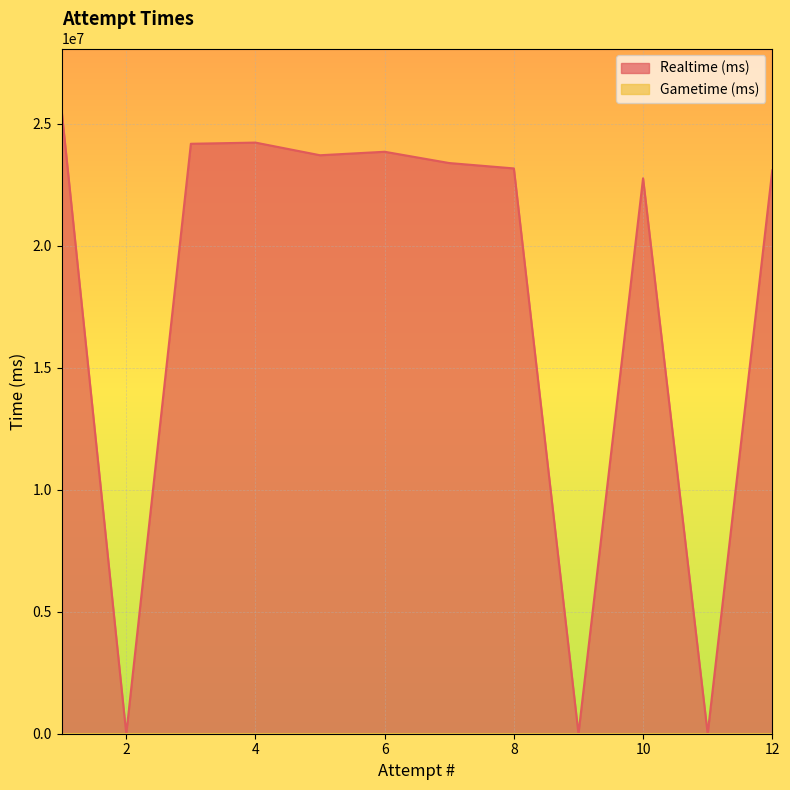

True or false: Gametime (ms) and Realtime (ms) cross at least once.

False